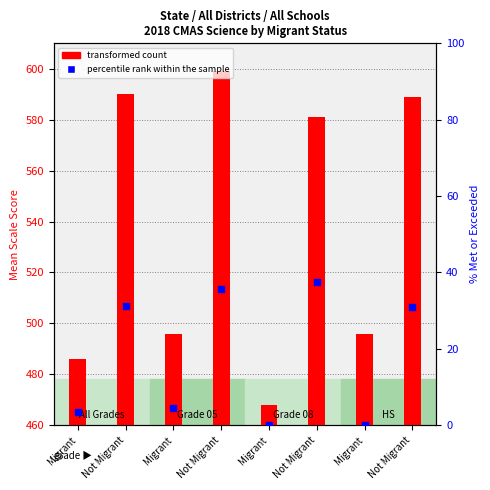

Which series reaches the maximum Y coordinate?

transformed count